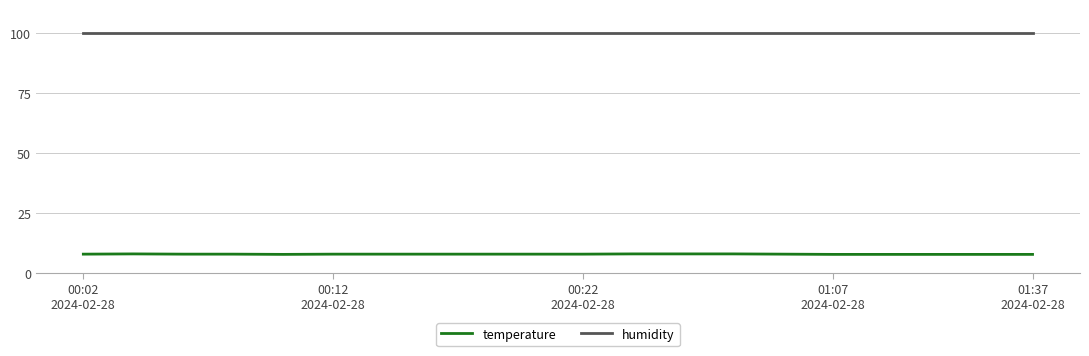

What is the difference between the second highest and second lowest values in the temperature series?

0.2